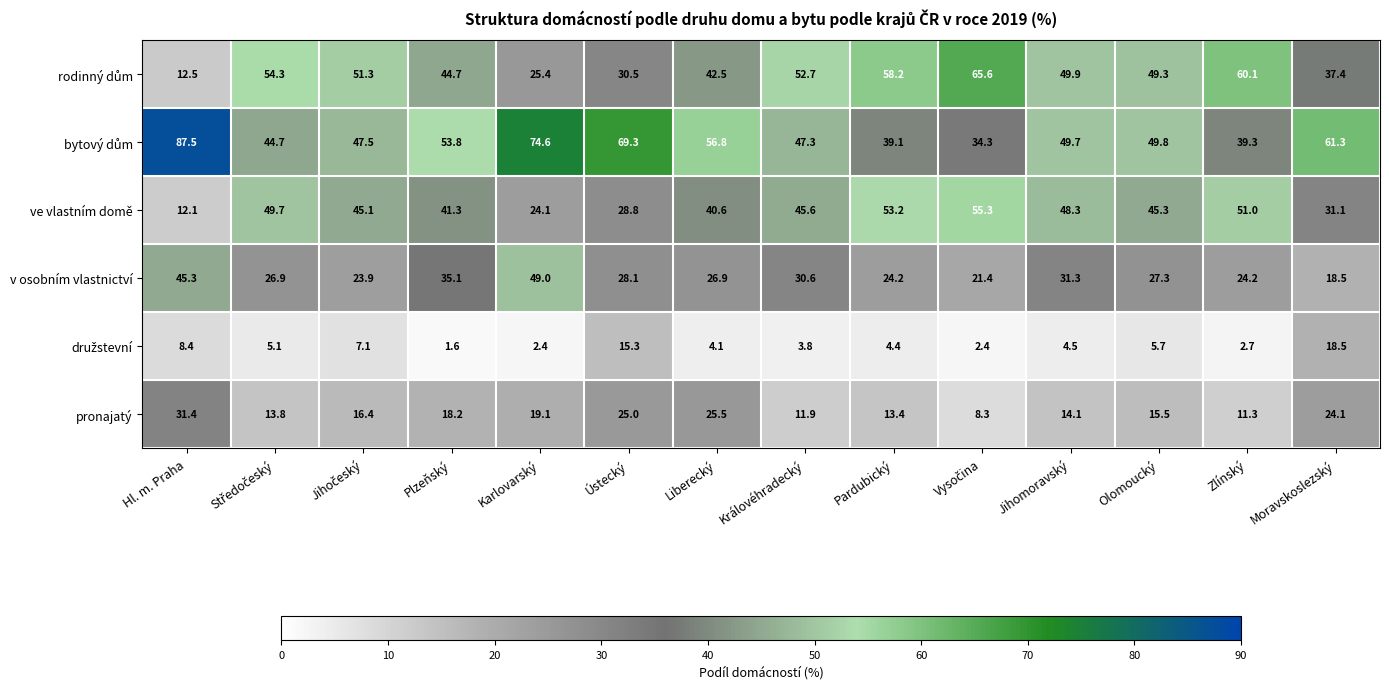

What is the spread (max minus min) of values at Hl. m. Praha?

79.1